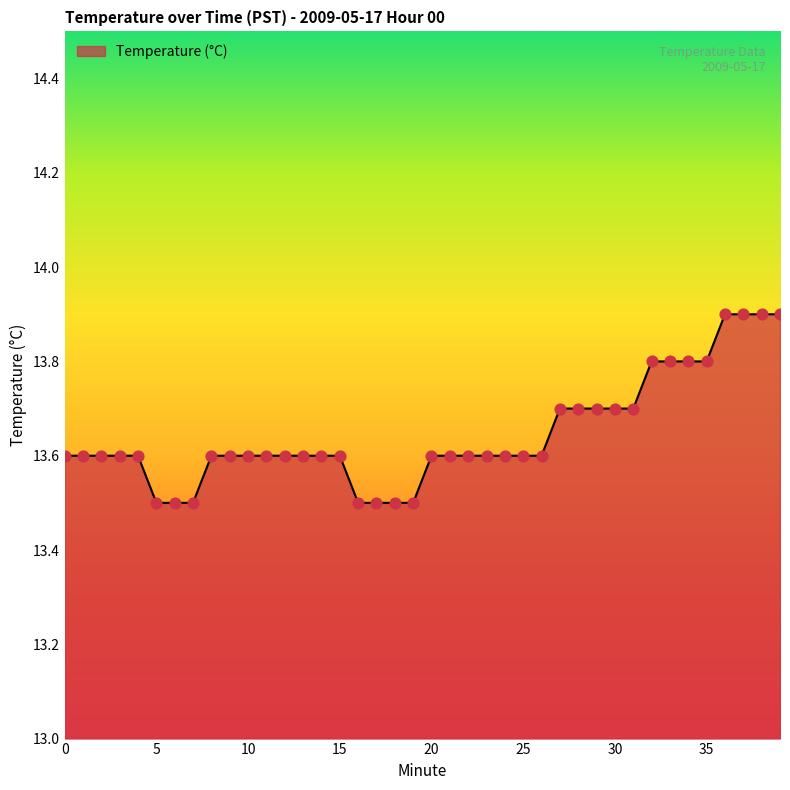

What is the maximum value shown in the chart?

13.9